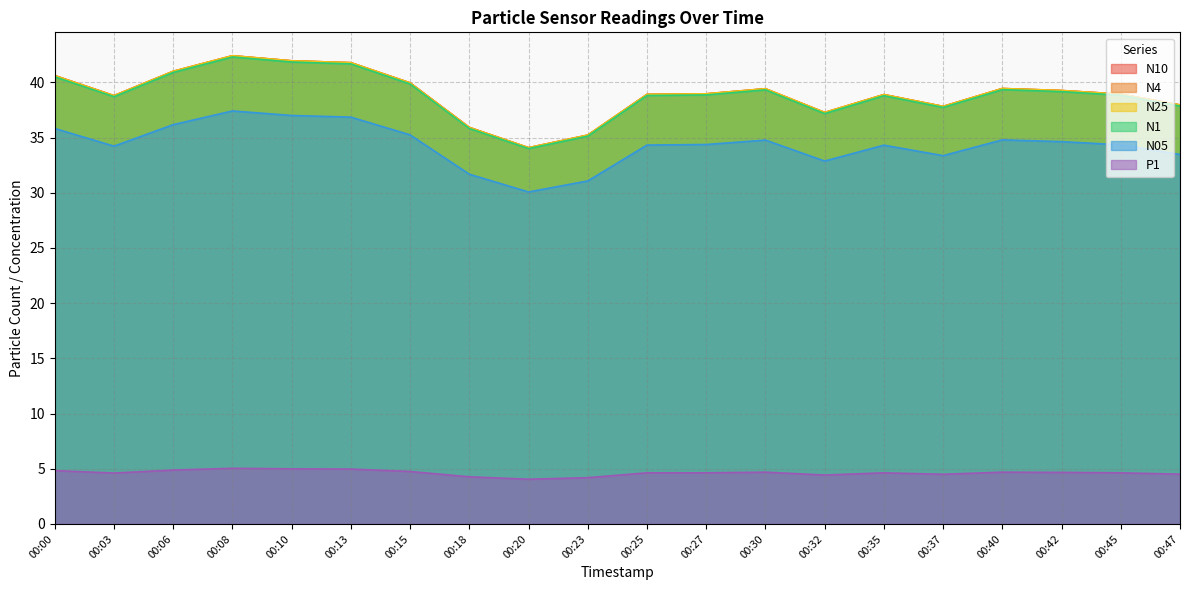

Where does the N1 series first go above 38?

00:00